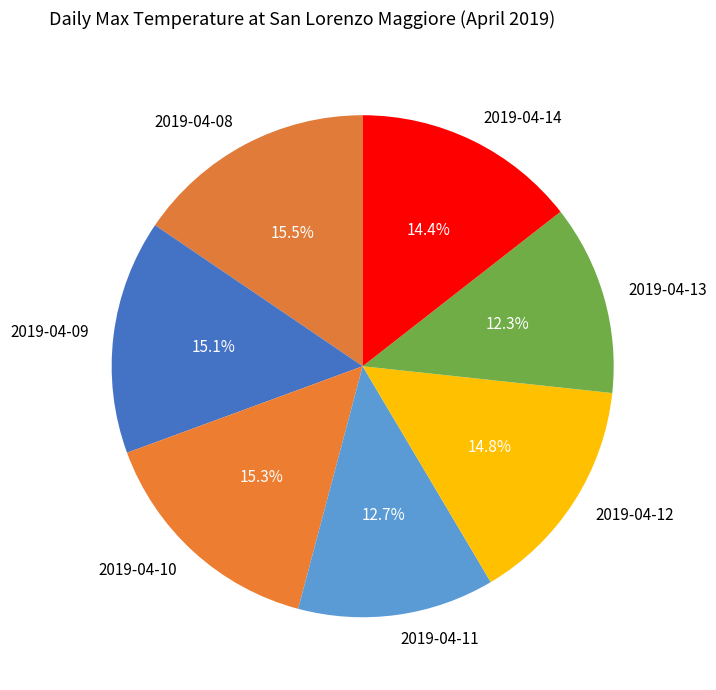

Is it true that 2019-04-09 is 15% of the pie?

True